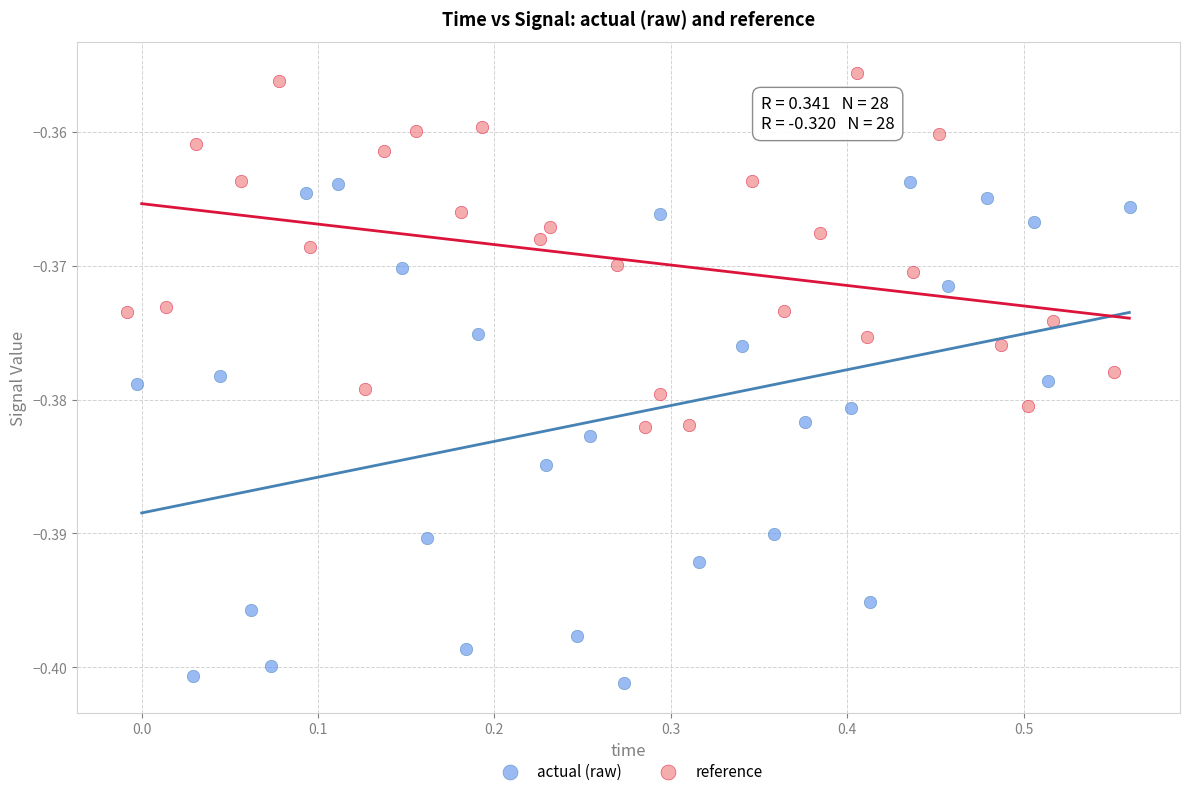

Which series reaches the maximum Y coordinate?

reference